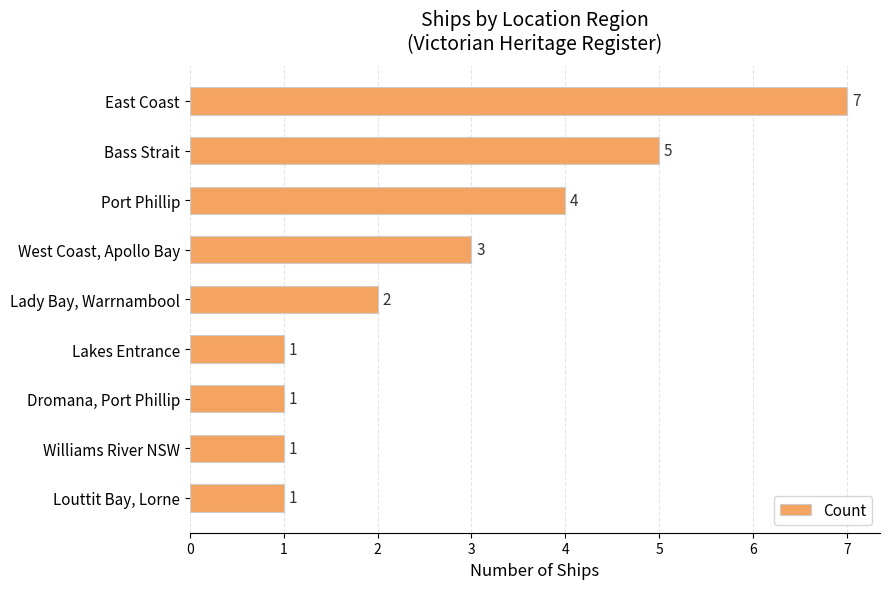

Which has a higher value, Louttit Bay, Lorne or Bass Strait?

Bass Strait